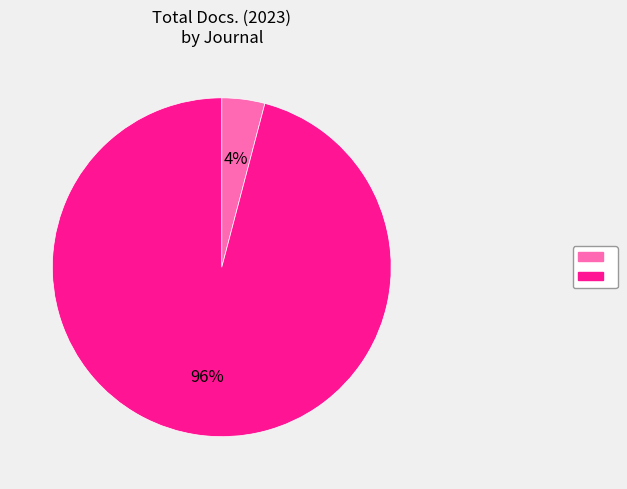

To the nearest percent, what is the difference between the largest and smallest slice percentages?

92%